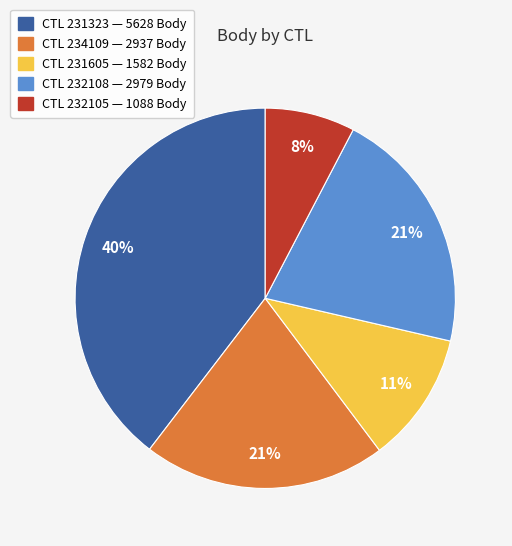

To the nearest percent, what is the average slice percentage?

20%